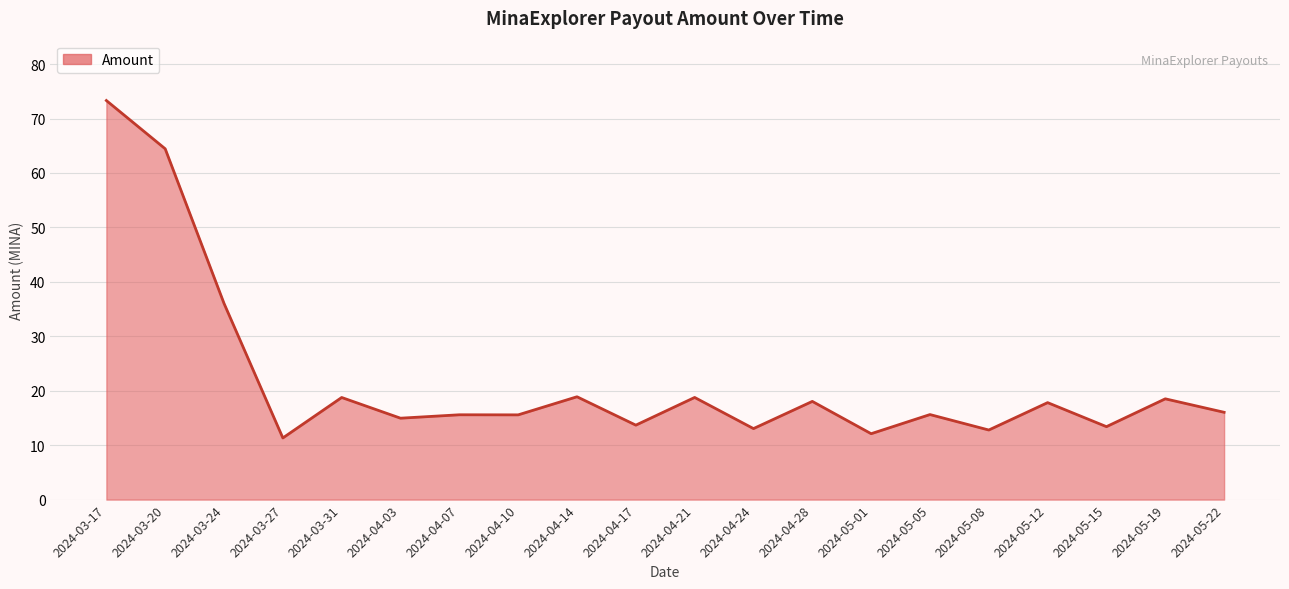

Which label corresponds to the smallest value in the chart?

2024-03-27